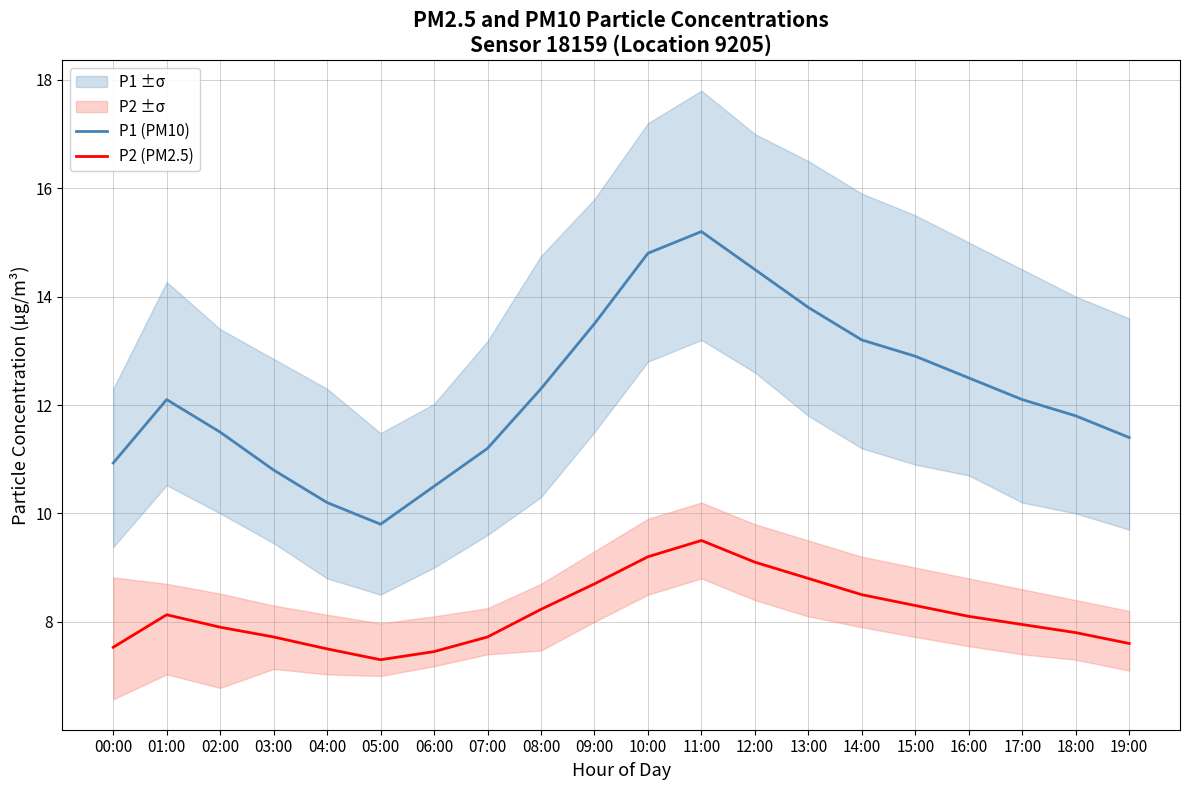

What is the average value of the P1 (PM10) series?

12.3